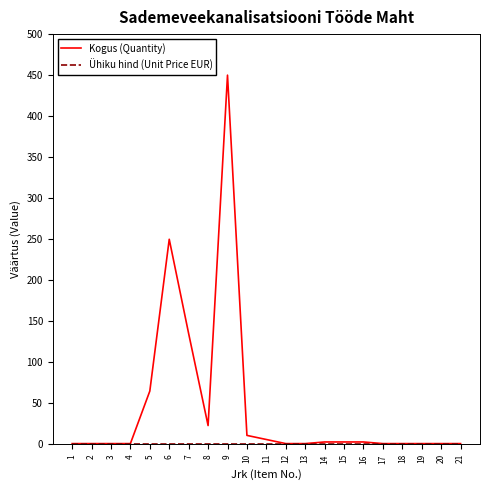

Which series changed the most between 5 and 6?

Kogus (Quantity)